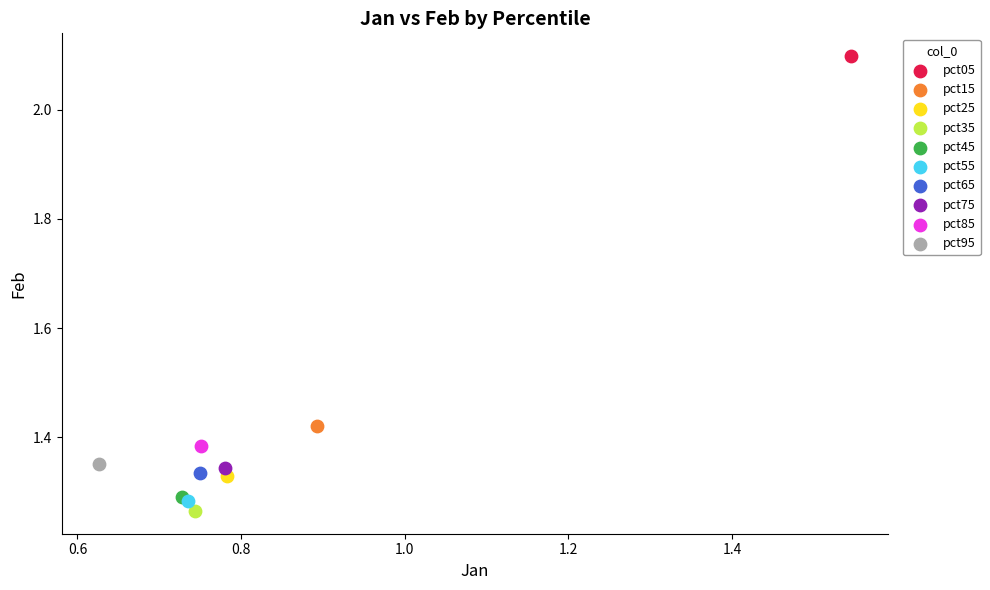

Which series contains the lowest Y value?

pct35